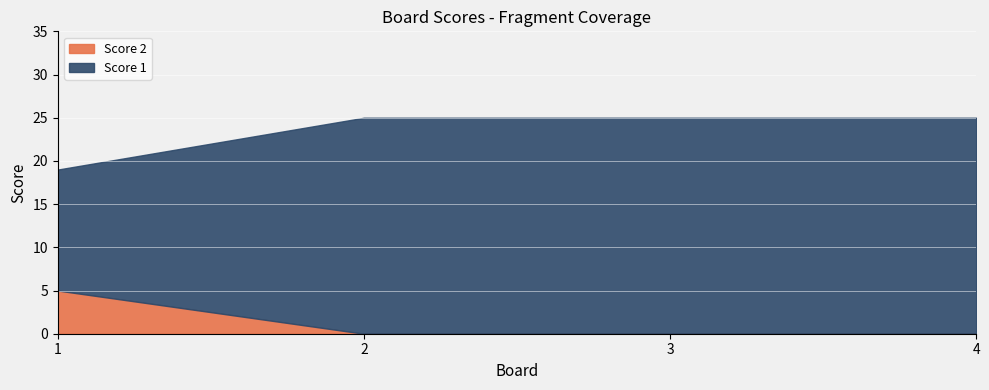

Reading left to right, list all the values displayed in this chart.

Score 1: 14	25	25	25
Score 2: 5	0	0	0